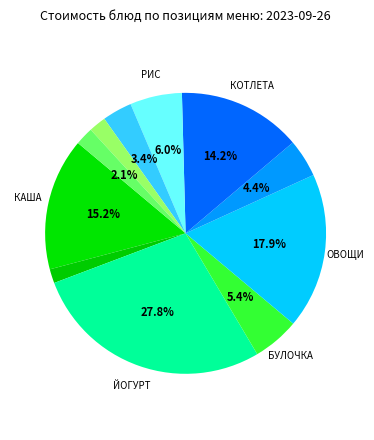

How many slices are in this pie chart?

11